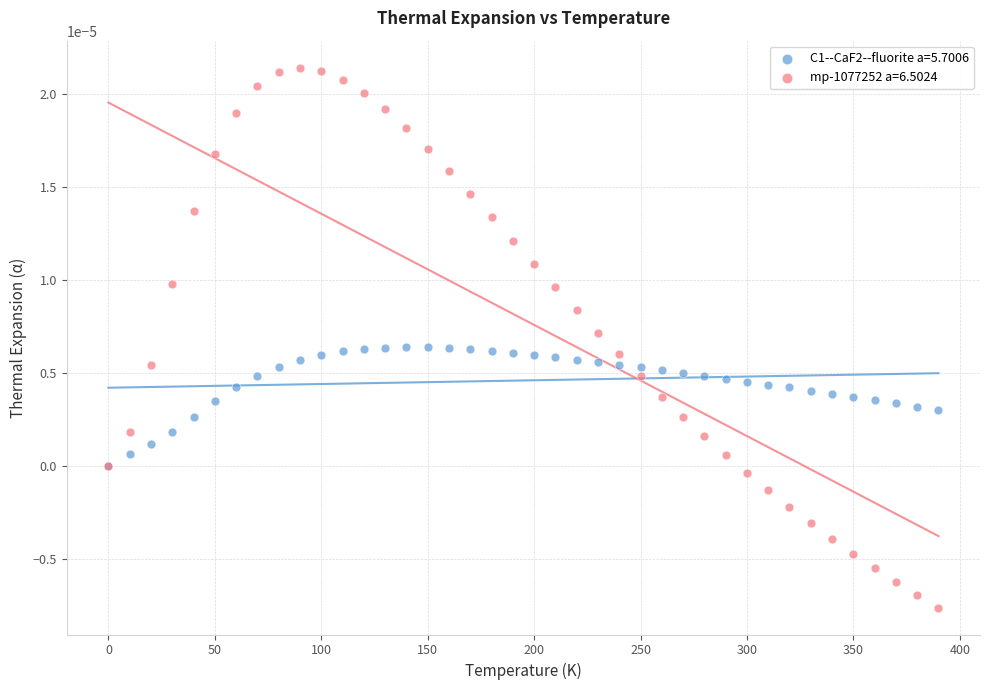

Which series reaches the maximum Y coordinate?

mp-1077252 a=6.5024